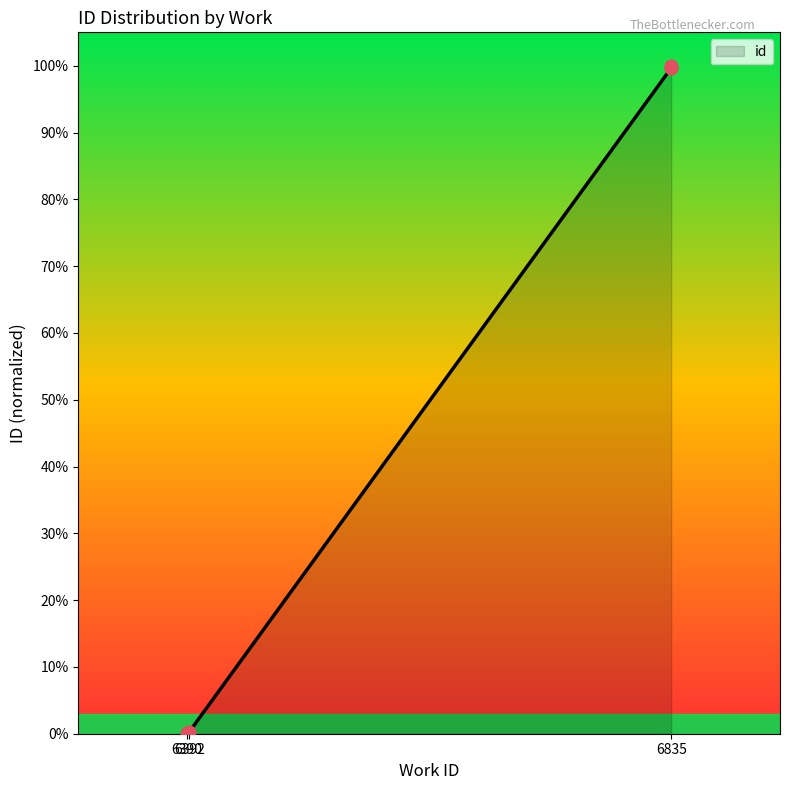

Between 6835 and 6390, which is larger?

6835